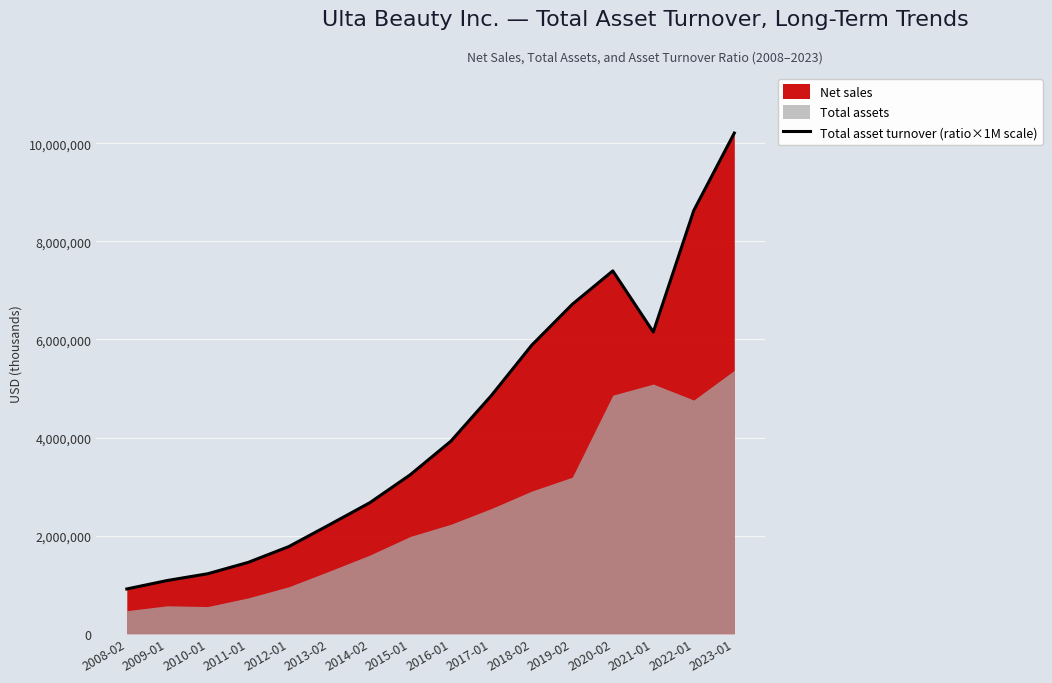

What is the difference between the values at 2019-02 and 2016-01?

2792499